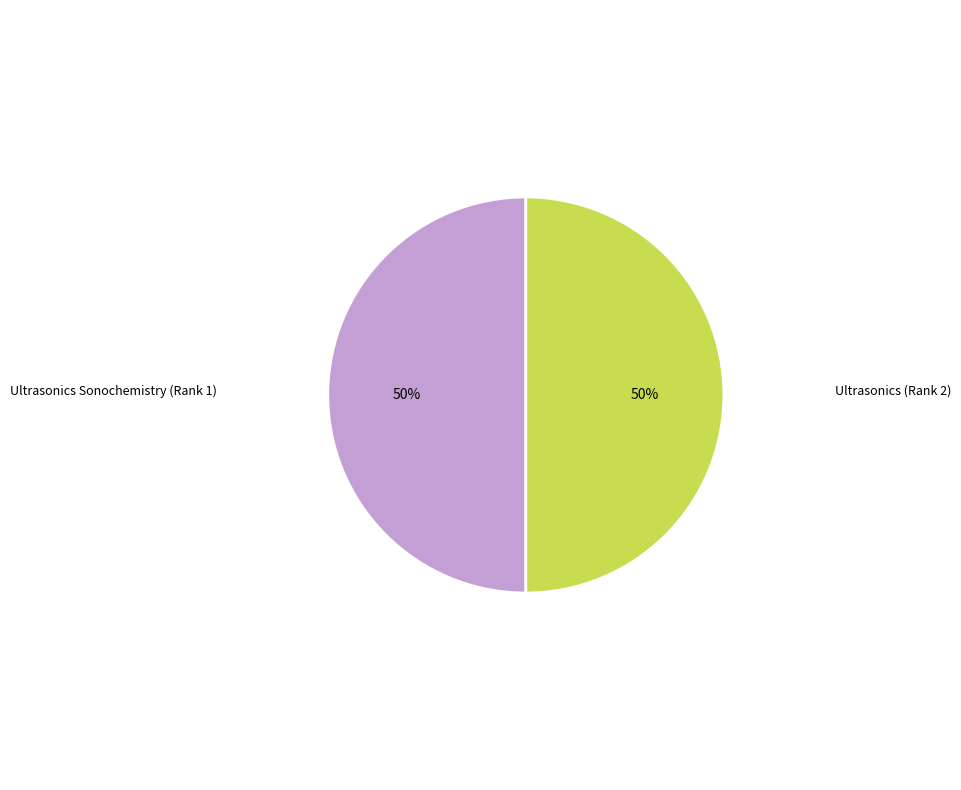

To the nearest percent, what is the average slice percentage?

50%